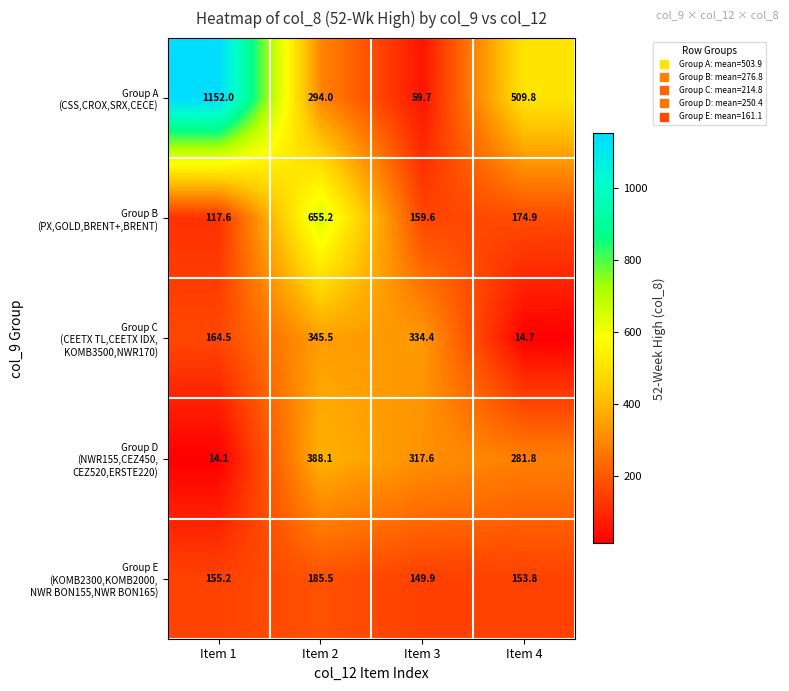

What is the total value across all series at Item 2?

1868.3